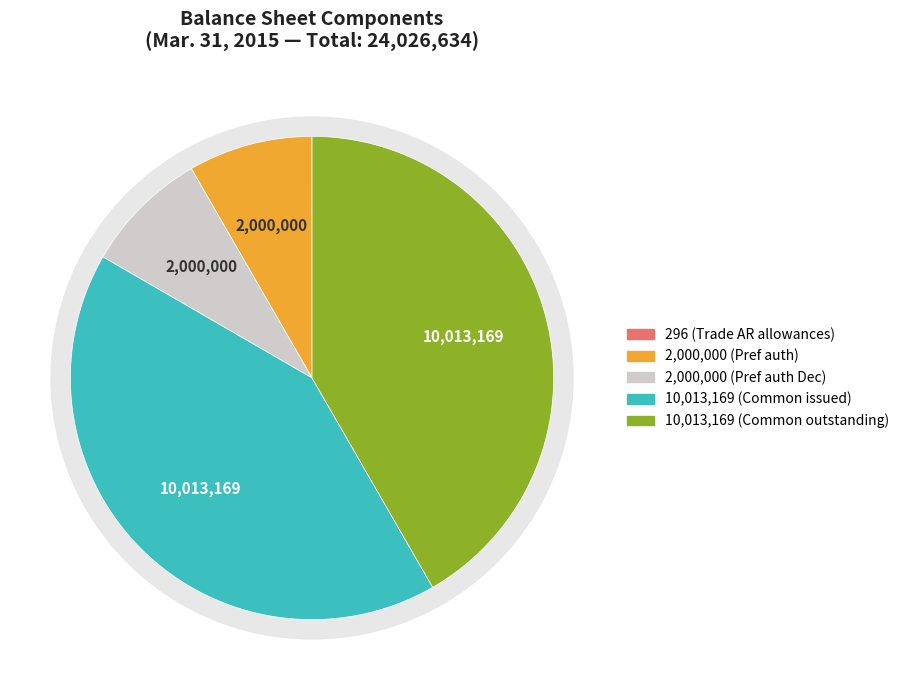

Does any single category account for the majority?

No